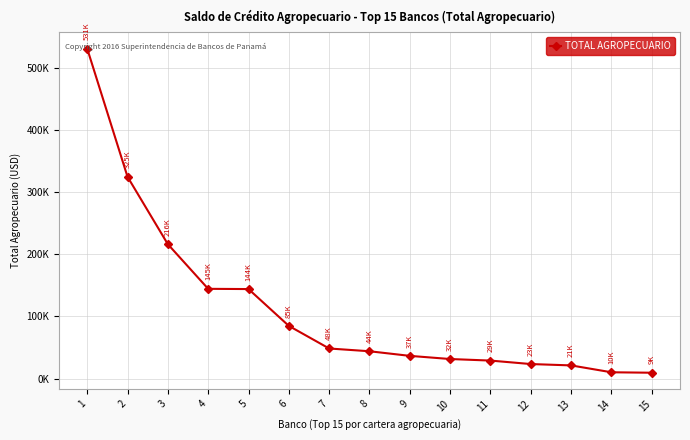

Is this an area chart (filled region under the line)?

No